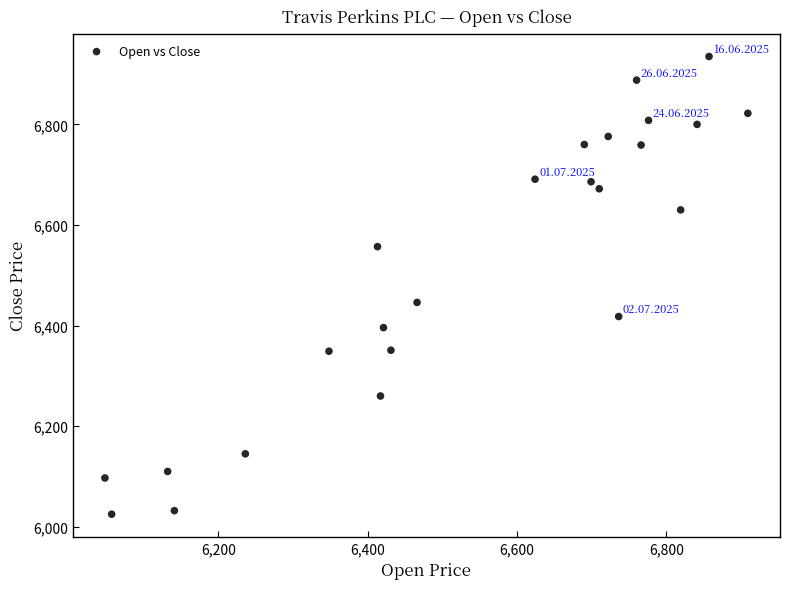

What is the range of Y values (max minus min)?

910